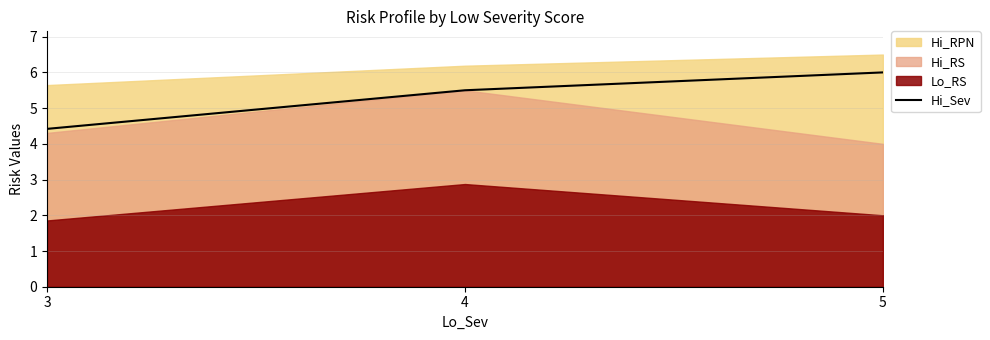

How many data points are less than 5?

1